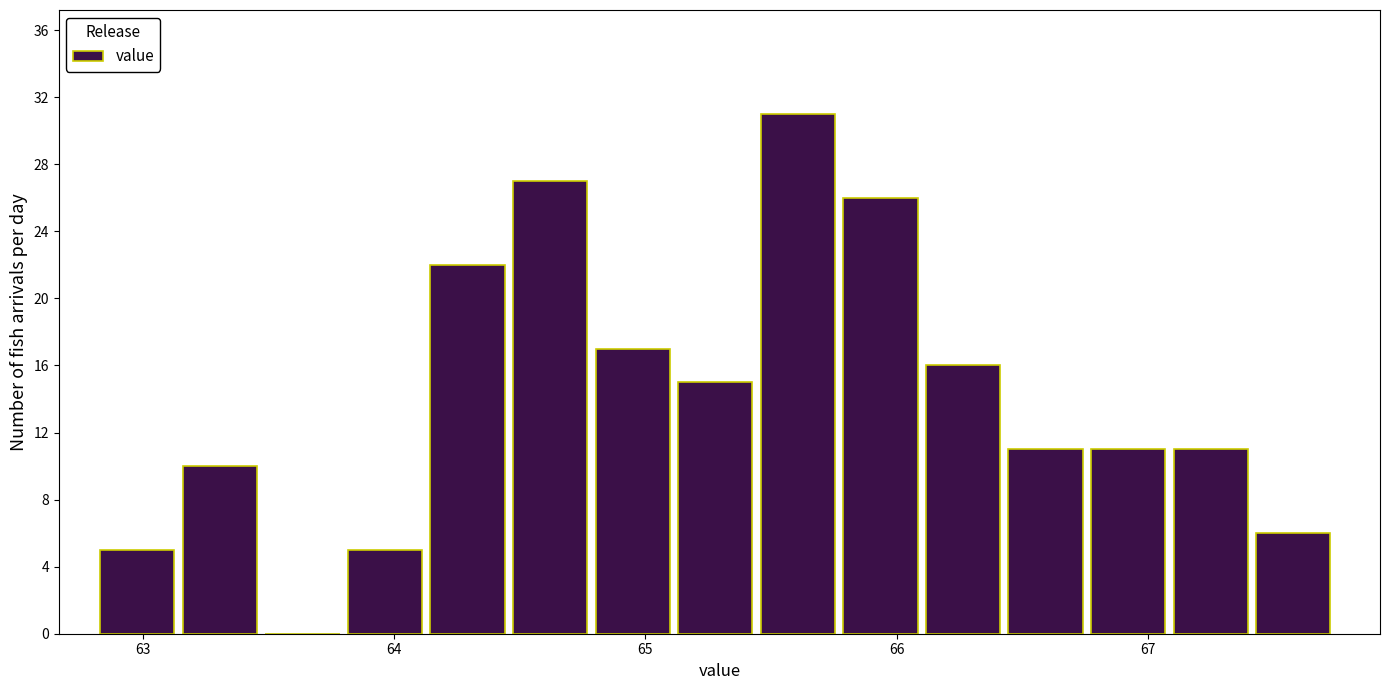

Around what value on the x-axis is the tallest bar? Give the approximate position of its centre, as read against the axis.

65.6